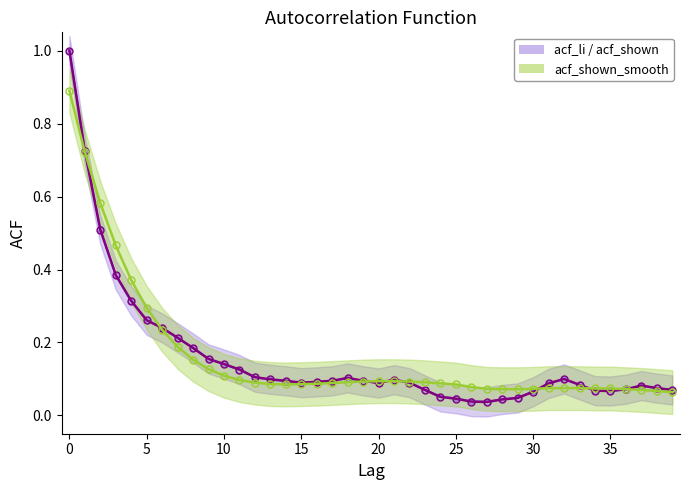

How many lines are shown in the chart?

3